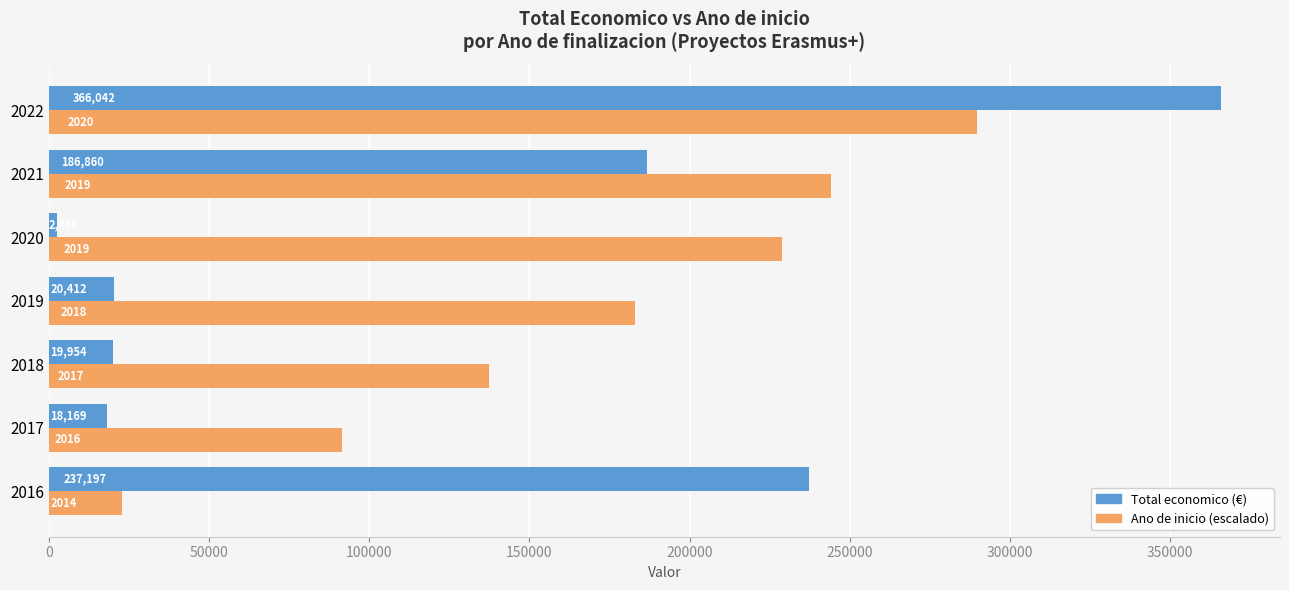

What is the maximum value shown in the chart?

366042.0